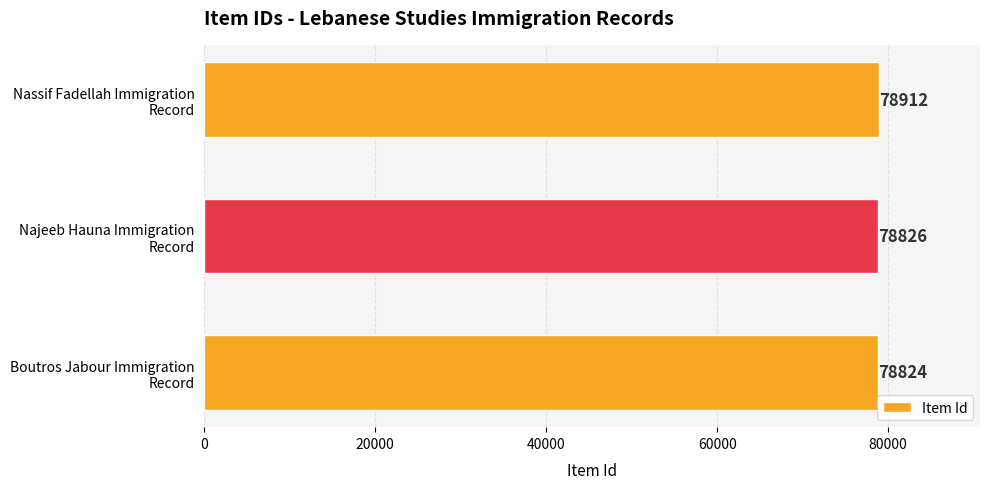

What is the sum of all values?

236562